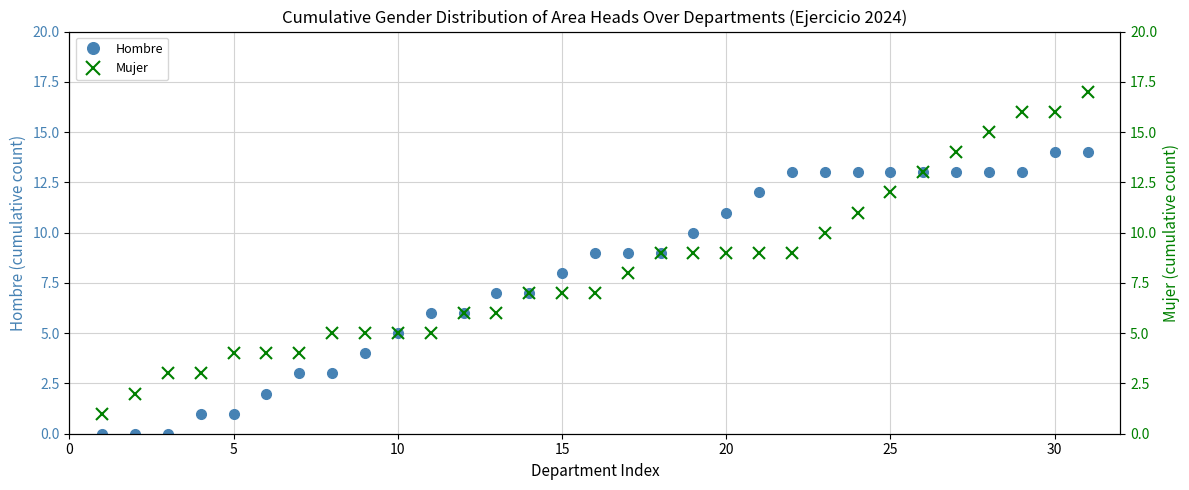

The value of Hombre at 25 is 13. True or false?

True